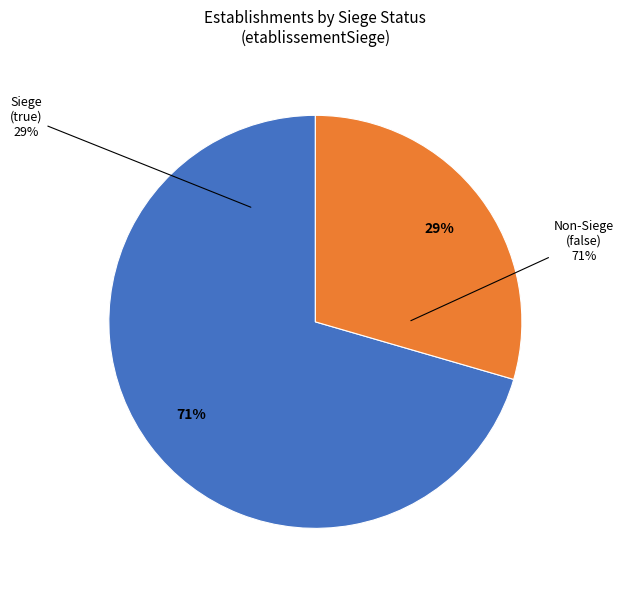

How many segments does this pie chart have?

2